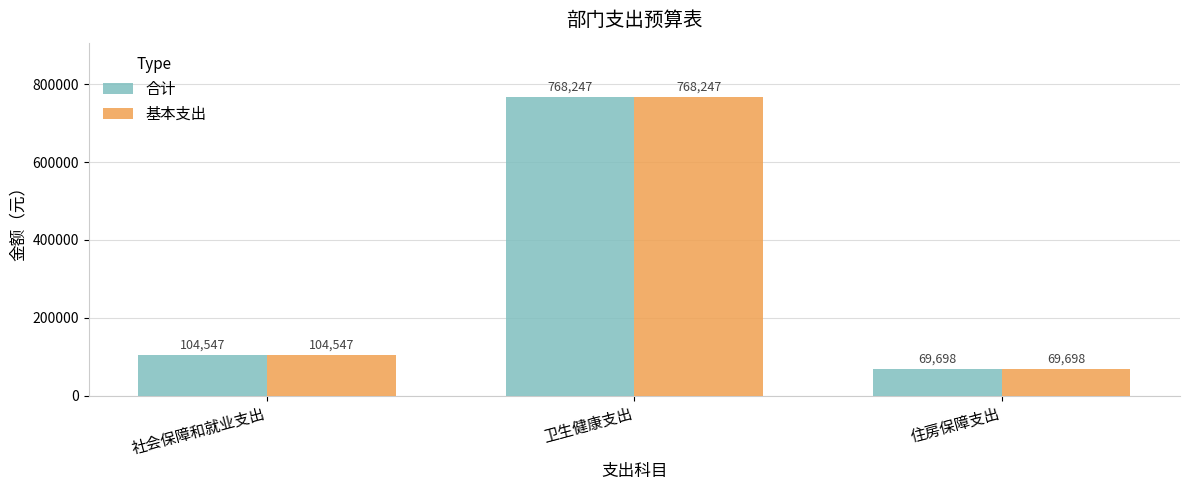

How many groups of bars are there?

3